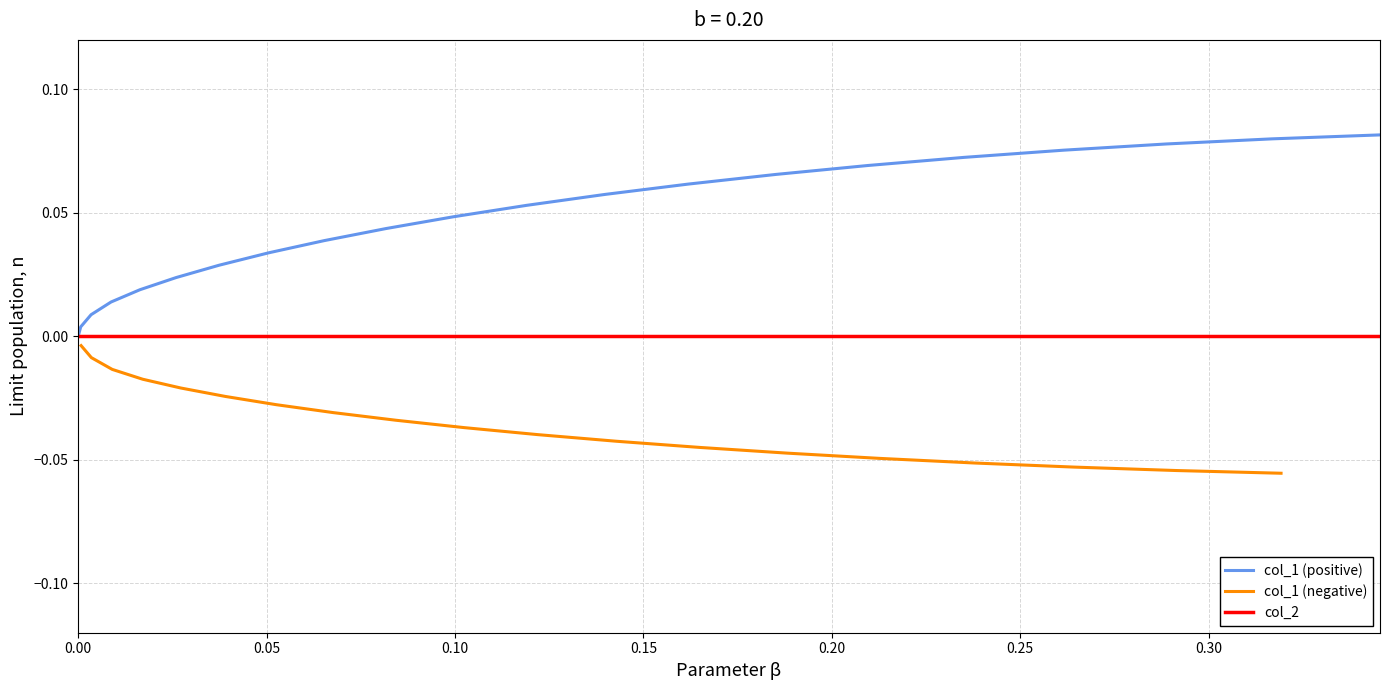

Which series has the widest spread of values?

col_1